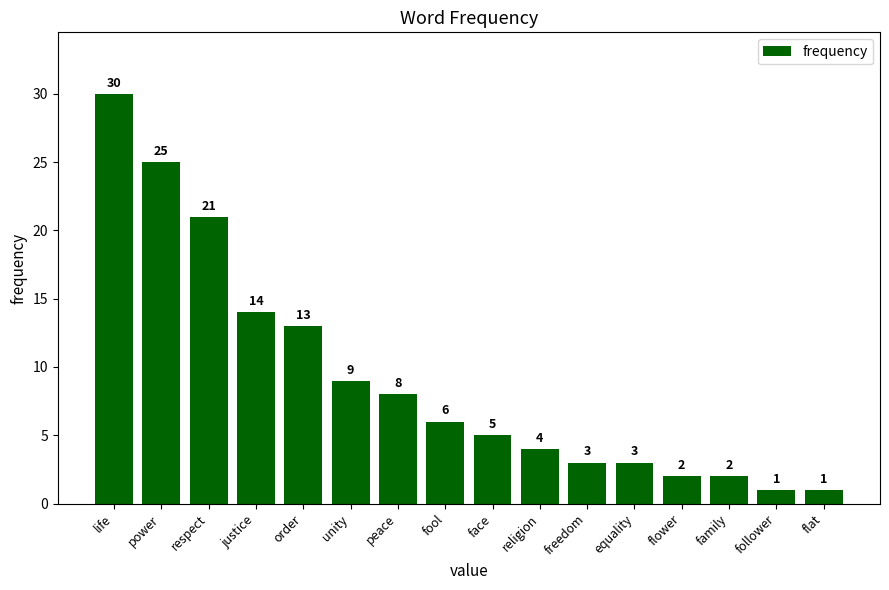

Between freedom and life, which is larger?

life